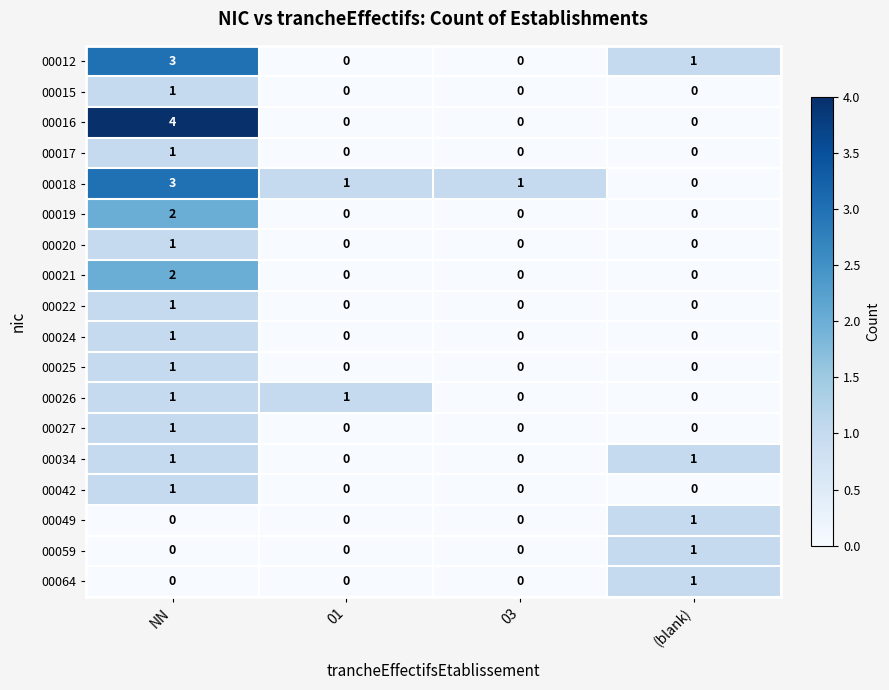

At which category does the chart reach its peak across all series?

NN